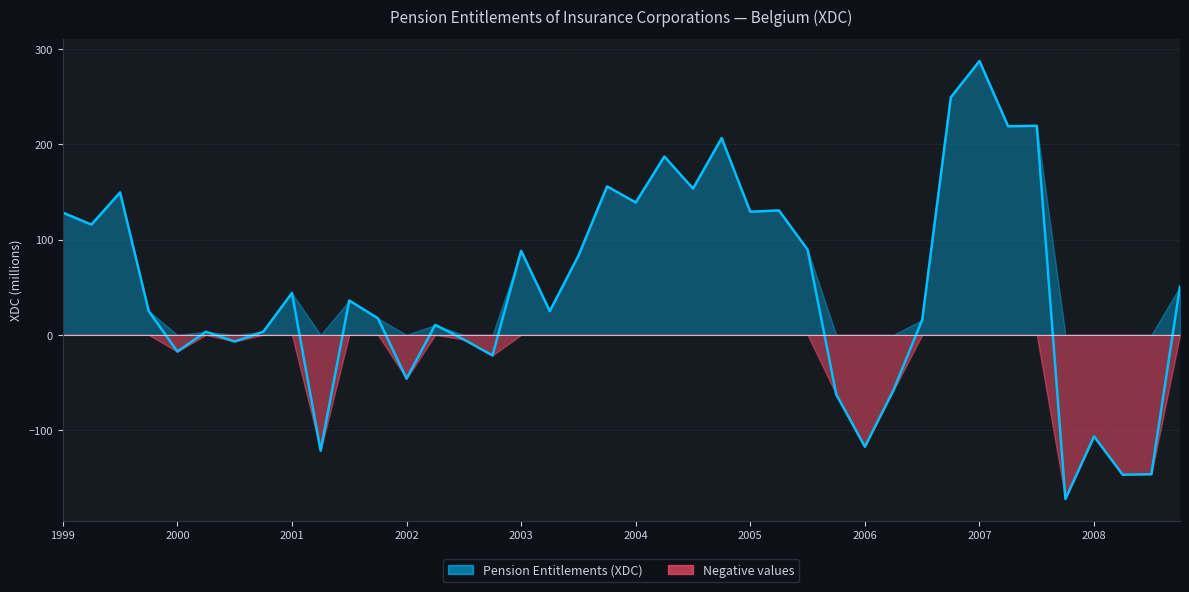

Where is the first local maximum?

1999-Q4